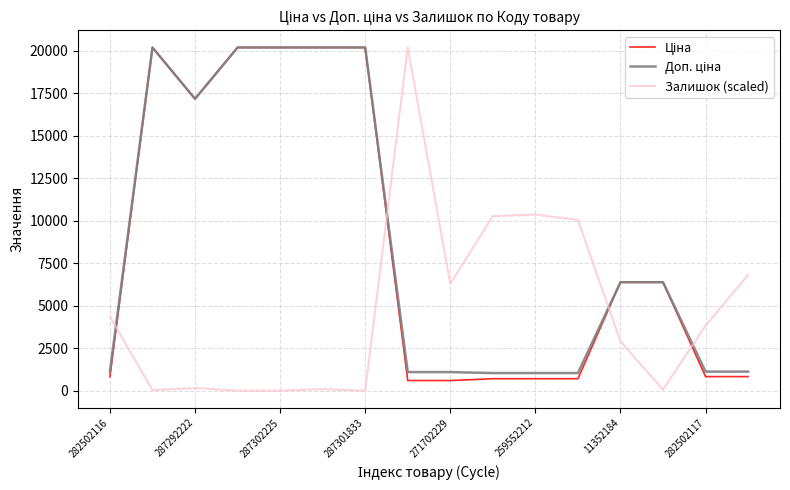

Does the chart display data point markers on the line(s)?

No